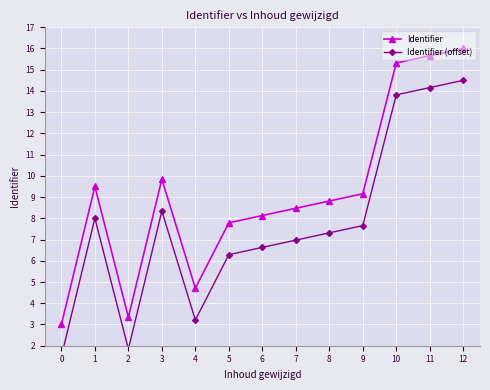

What is the lowest value of the Identifier series?

3.0